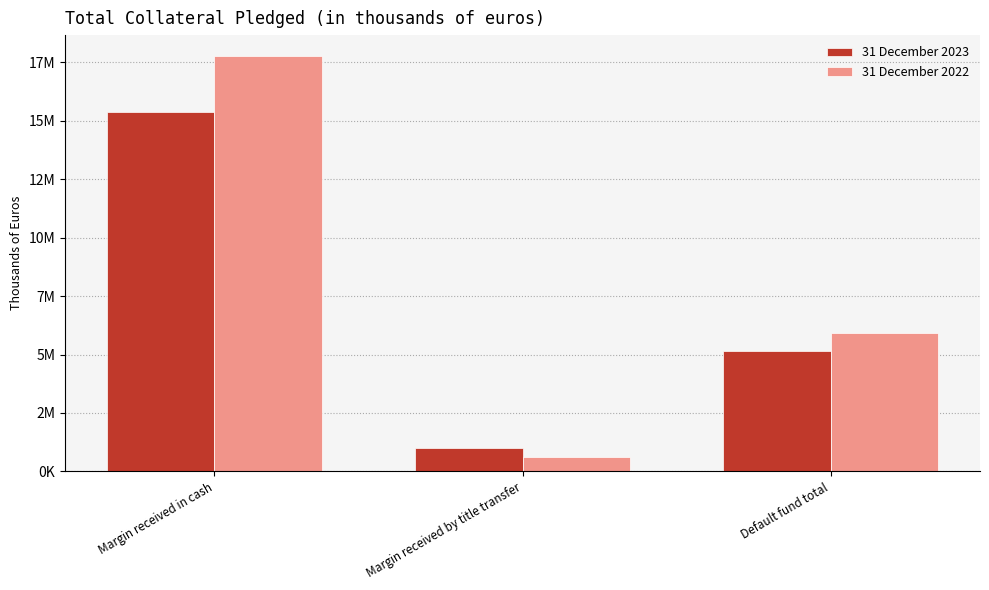

What are all the series names shown in the legend?

31 December 2023, 31 December 2022